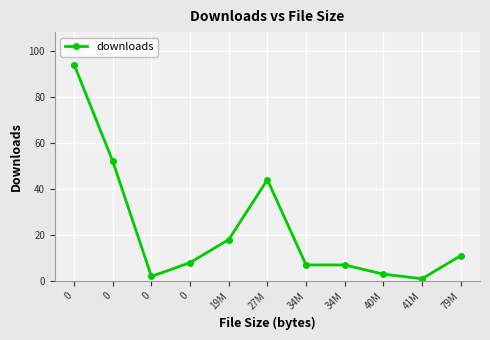

Count the number of data series in this chart.

1